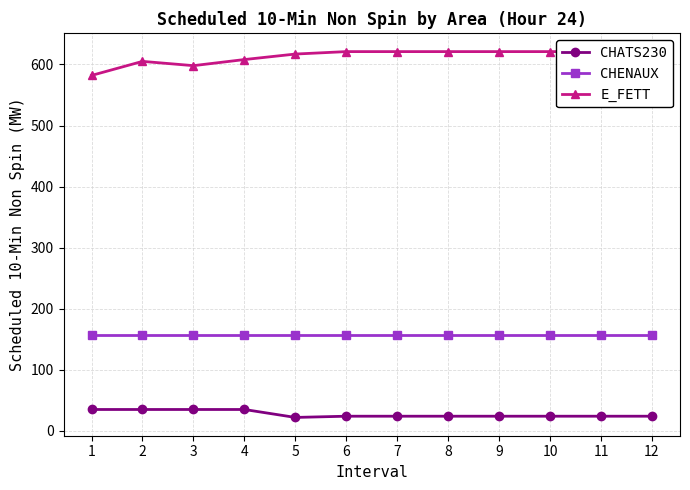

Which series has the largest total across all categories?

E_FETT